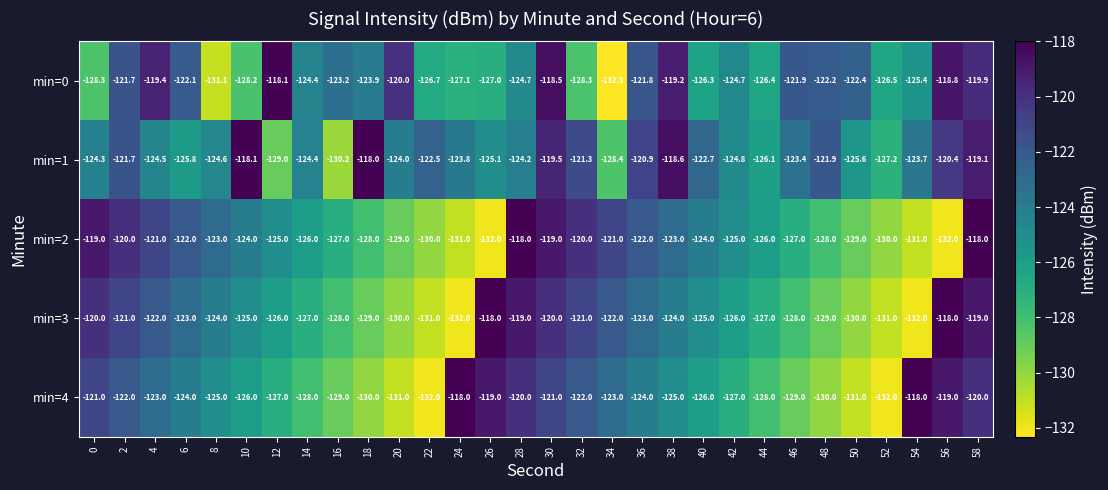

Count the number of data series in this chart.

5